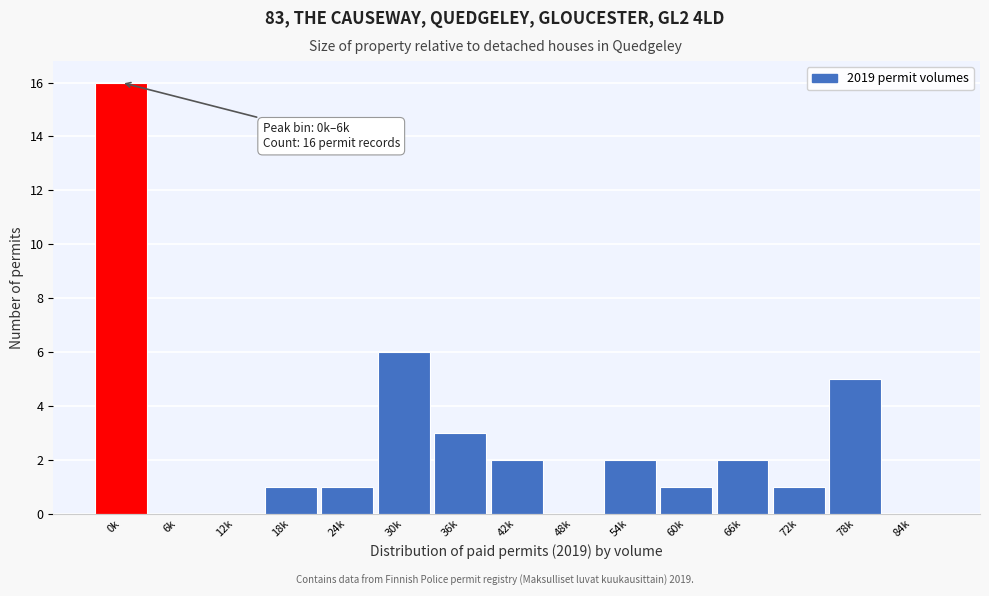

Reading right to left, extract all data points from this chart.

84k=0	78k=5	72k=1	66k=2	60k=1	54k=2	48k=0	42k=2	36k=3	30k=6	24k=1	18k=1	12k=0	6k=0	0k=16